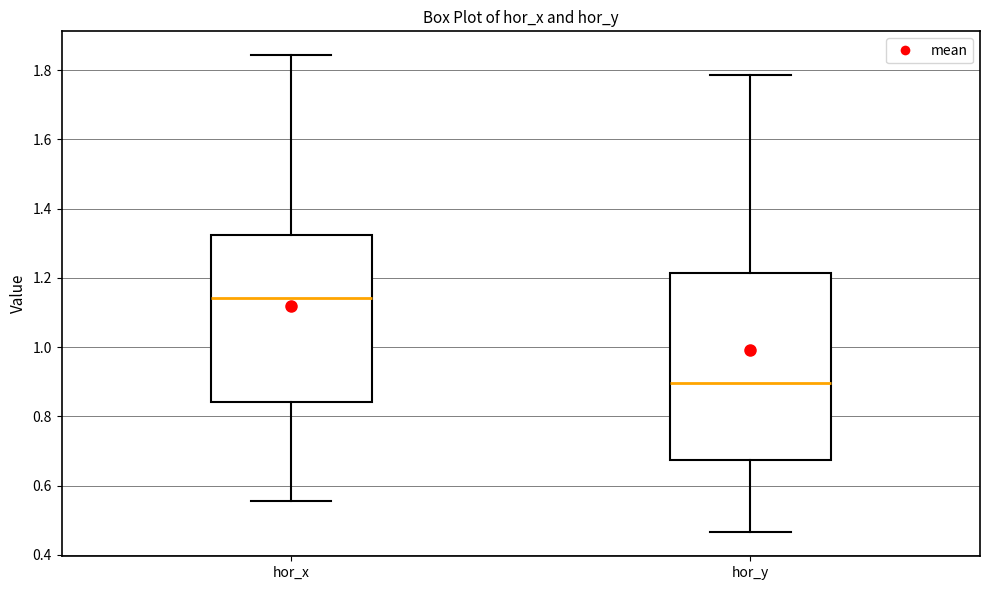

Which box is the tallest, from its lower edge to its upper edge?

hor_y